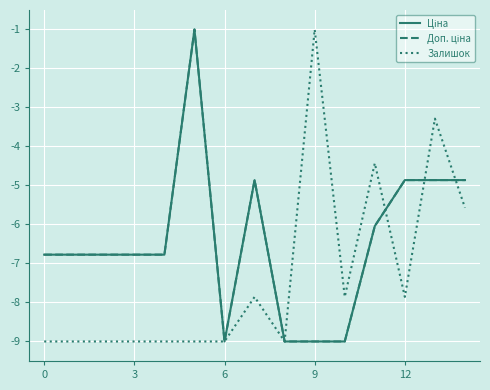

Where do Залишок and Доп. ціна first cross each other?

11 and 12